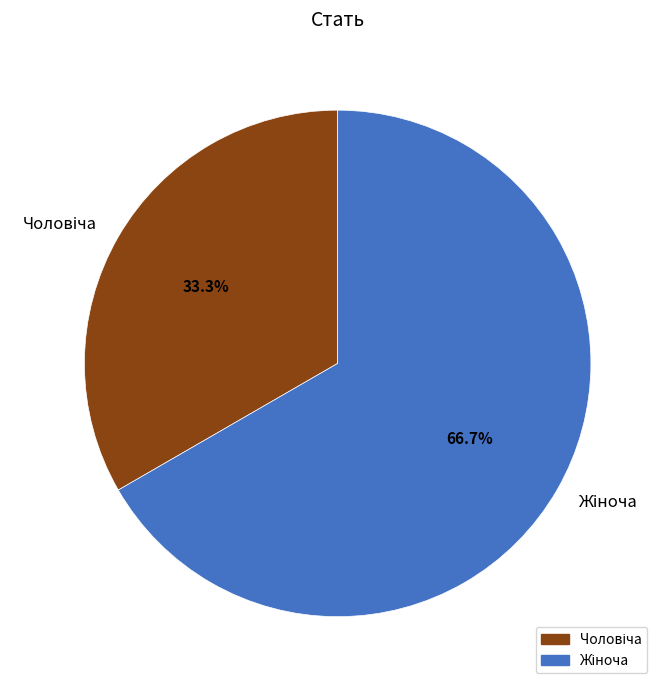

Does any single category account for the majority?

Yes